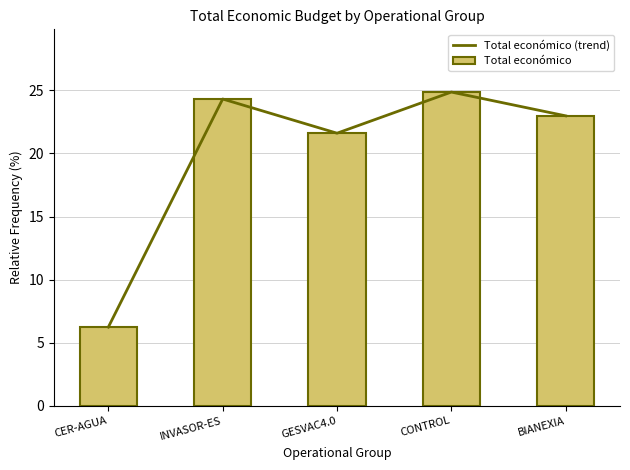

What is the difference between the maximum and second lowest values in the Total económico (trend) series?

3.3